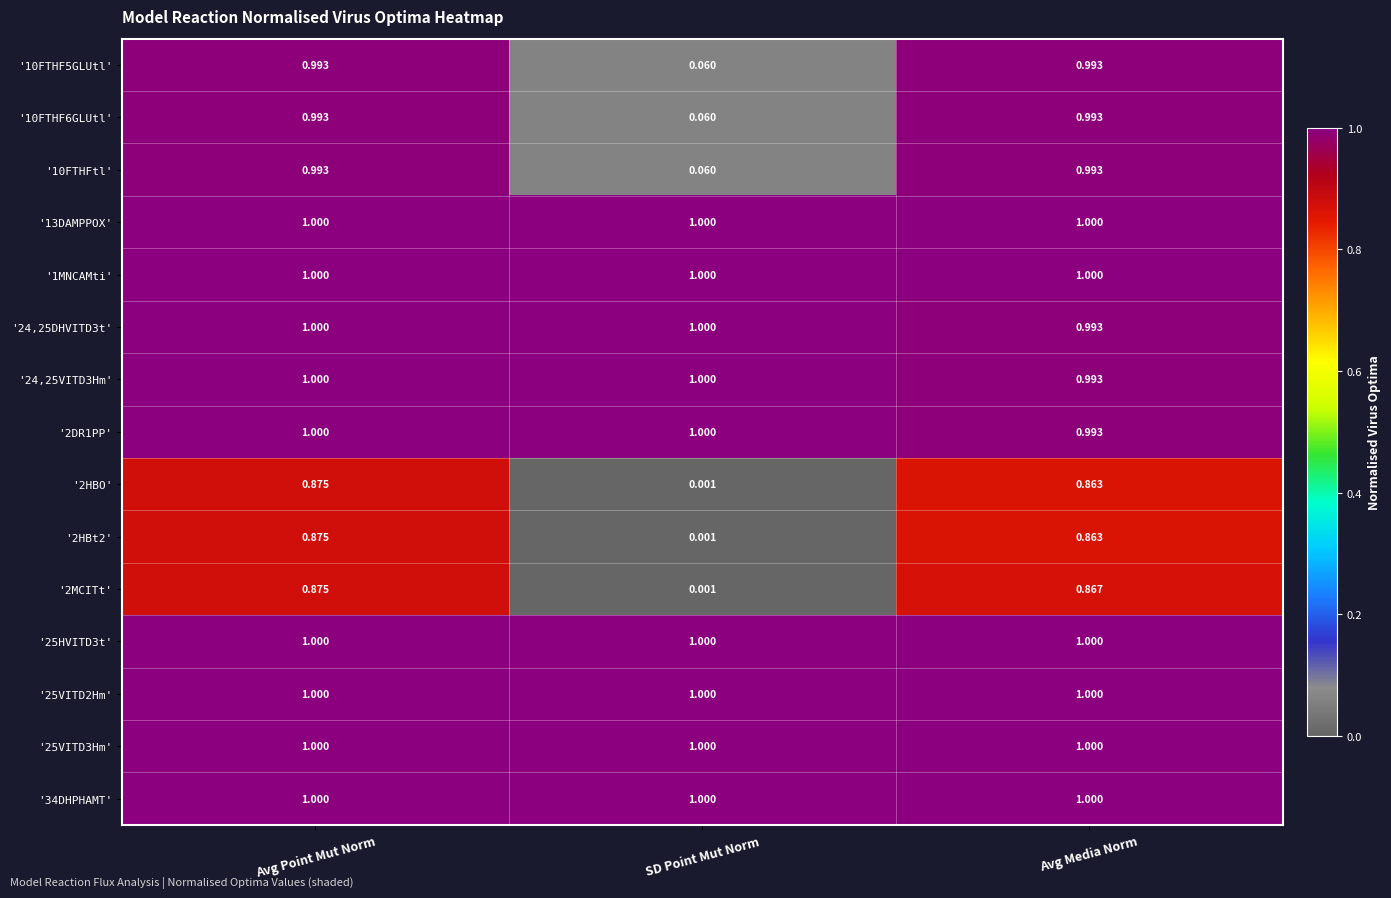

Where is '2HBt2' nearest to the value 0?

SD Point Mut Norm